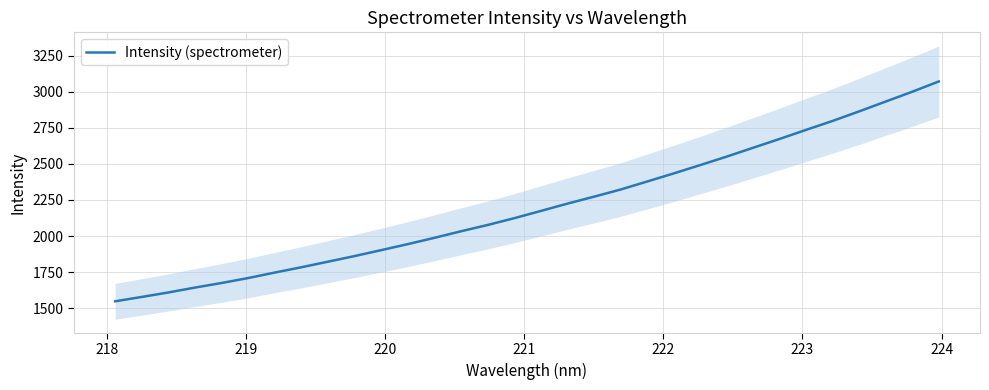

True or false: the data shows 1405.3 at 22.

False